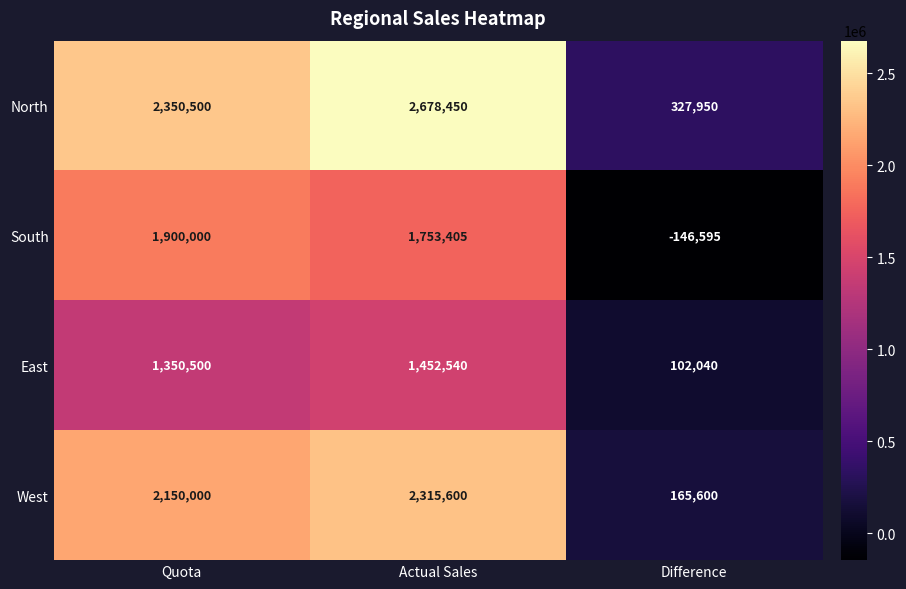

Rank the series by their maximum value, from highest to lowest.

North, West, South, East